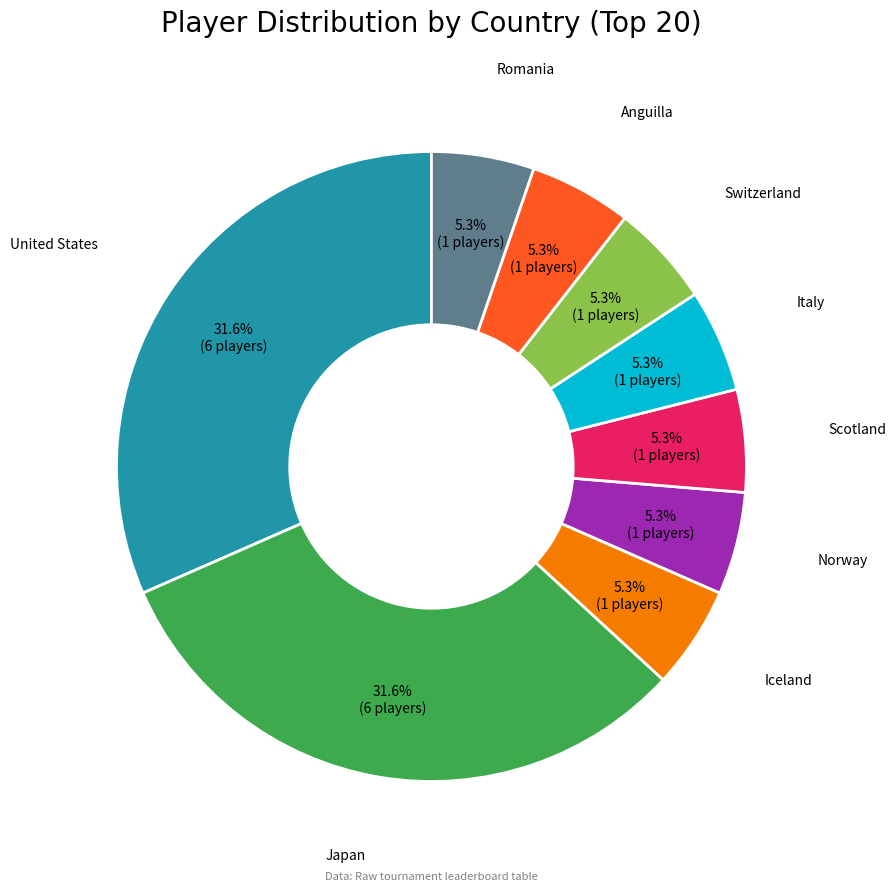

Is there any slice that represents more than half of the pie?

No